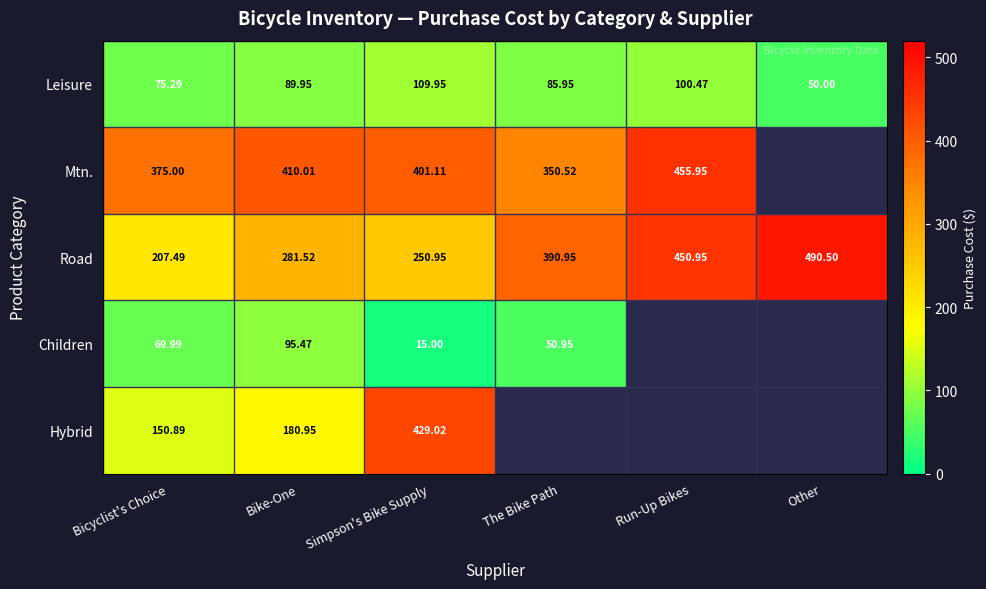

Is the value of Children at Bike-One greater than the value of Road at The Bike Path?

No